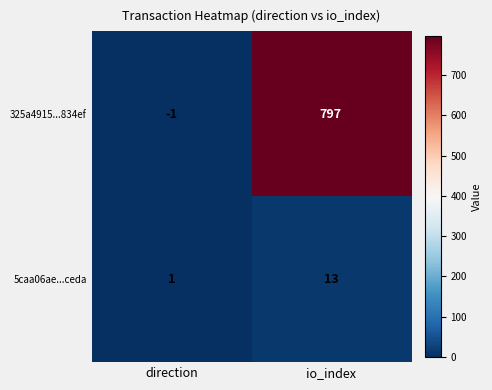

Where is 325a4915...834ef nearest to the value 398?

direction